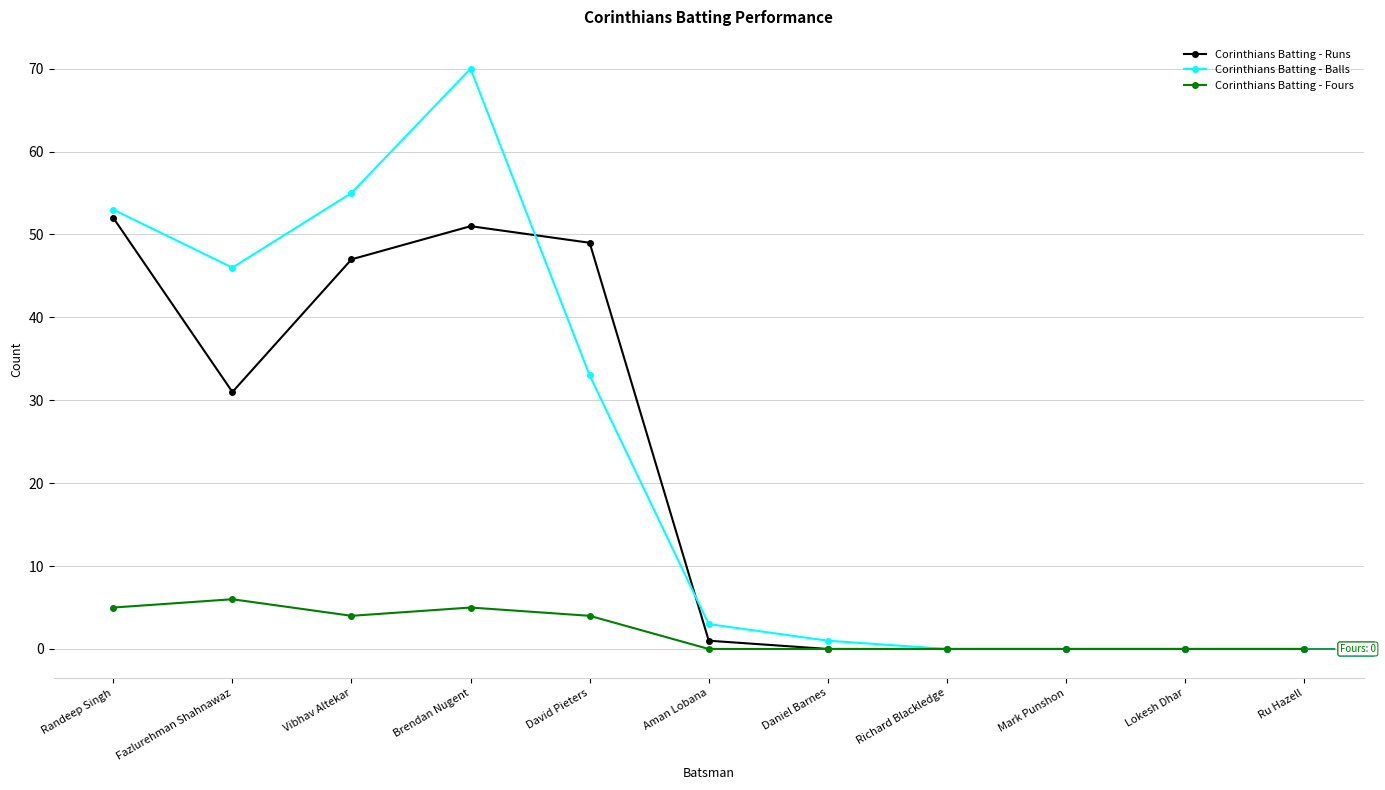

At how many categories does at least one series exceed 28?

5